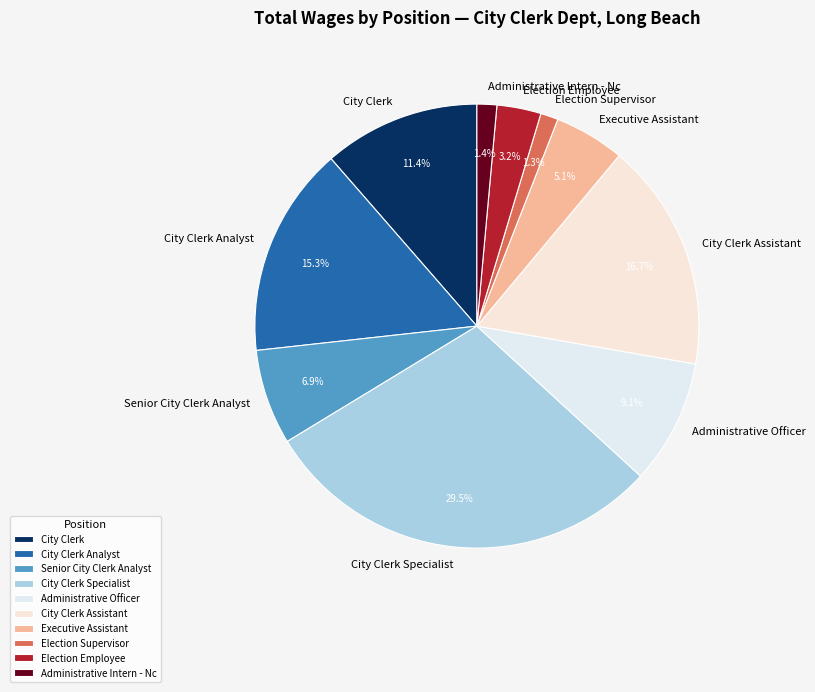

Do Election Employee and Administrative Intern - Nc together represent more than half of the pie?

No